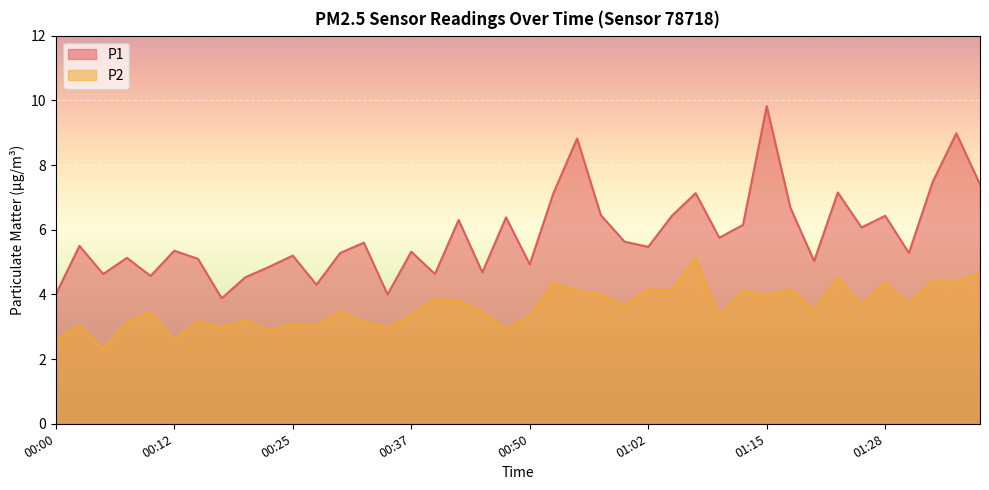

True or false: P2 and P1 cross at least once.

False